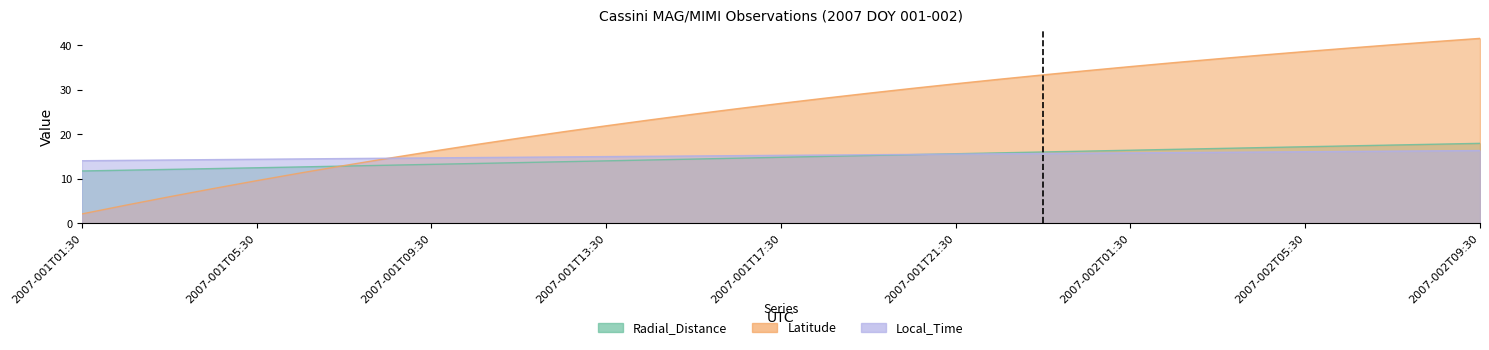

Which series has the widest spread of values?

Latitude